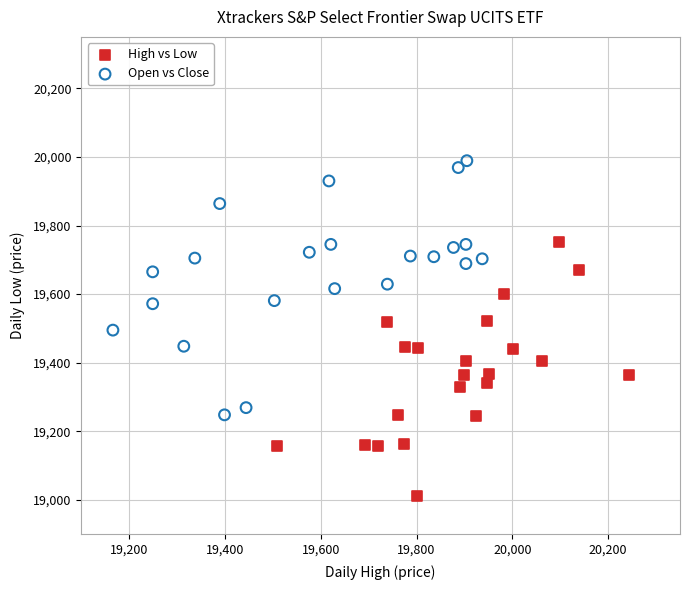

Which series contains the lowest Y value?

High vs Low